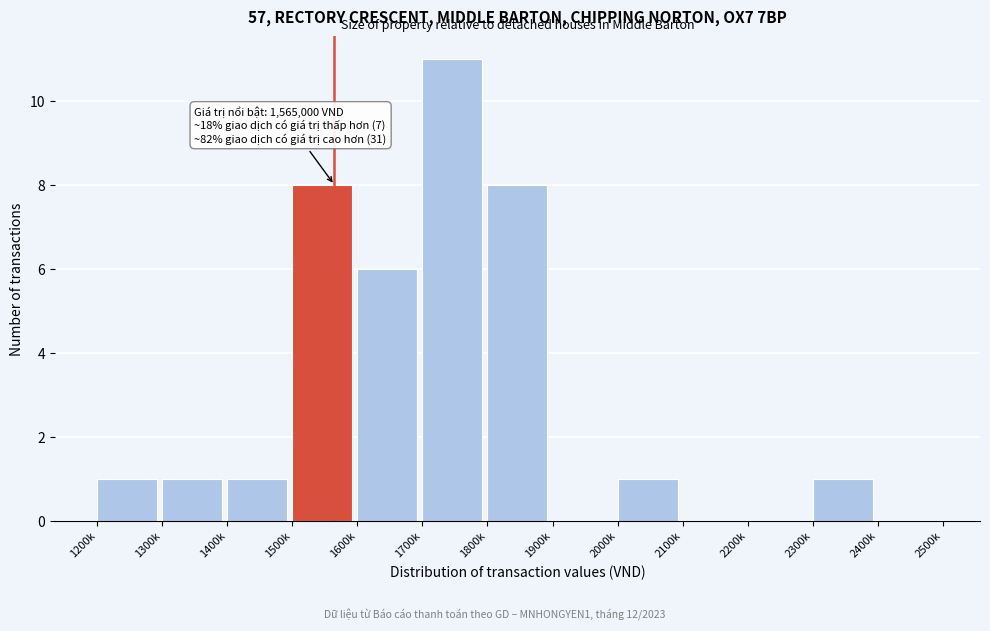

Reading left to right, list all the values displayed in this chart.

1200k=1	1300k=1	1400k=1	1500k=8	1600k=6	1700k=11	1800k=8	1900k=0	2000k=1	2100k=0	2200k=0	2300k=1	2400k=0